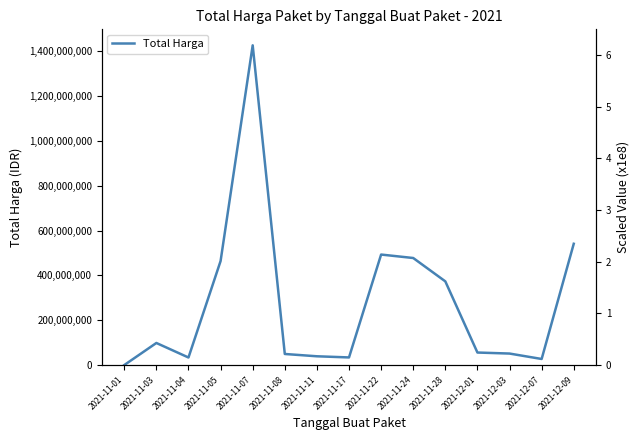

Reading left to right, extract all data points from this chart.

333600	98772570	34000000	464002100	1425867900	49730040	39440000	34292000	493000000	477600000	373404000	56152800	51601000	27412000	541071000